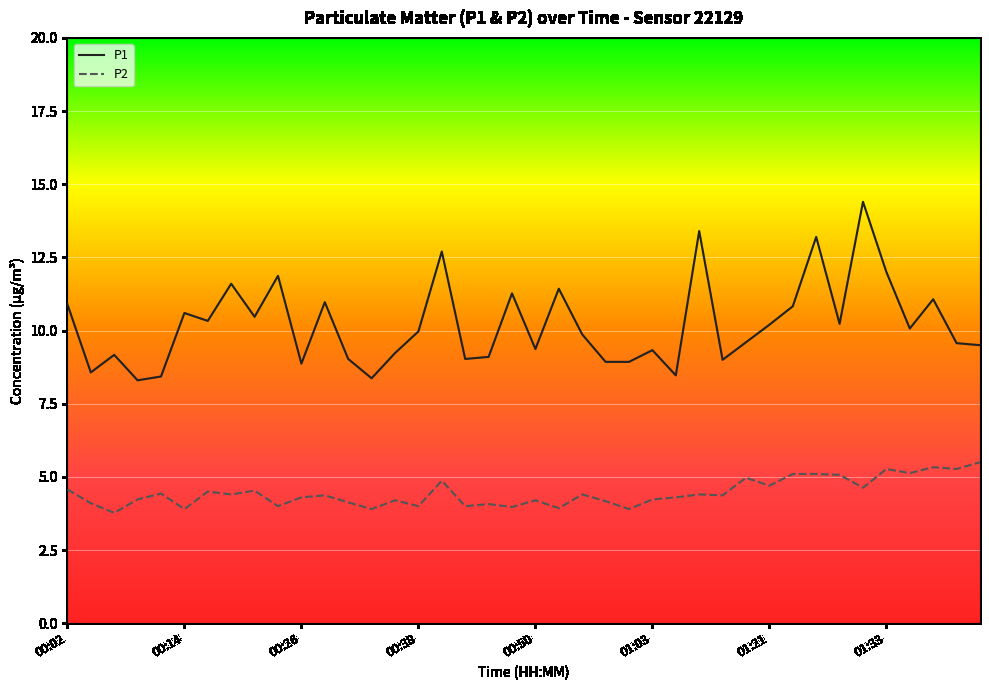

What is the maximum value shown in the chart?

14.4